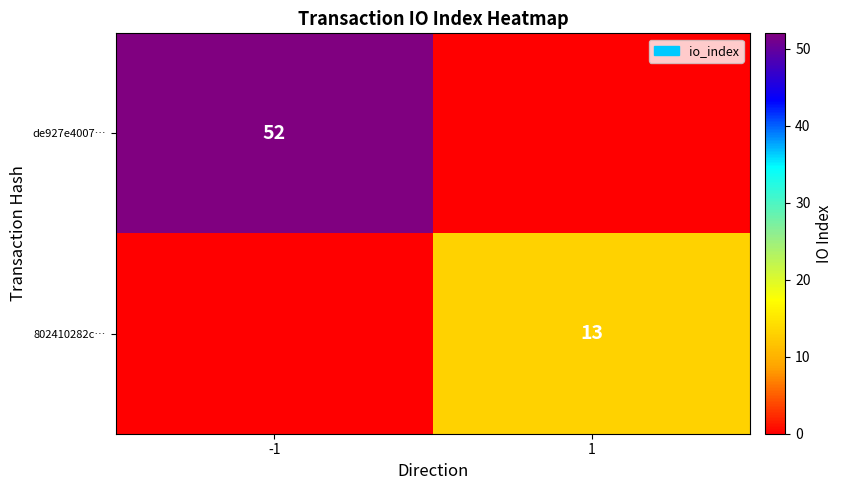

What is the total value across all series at 1?

13